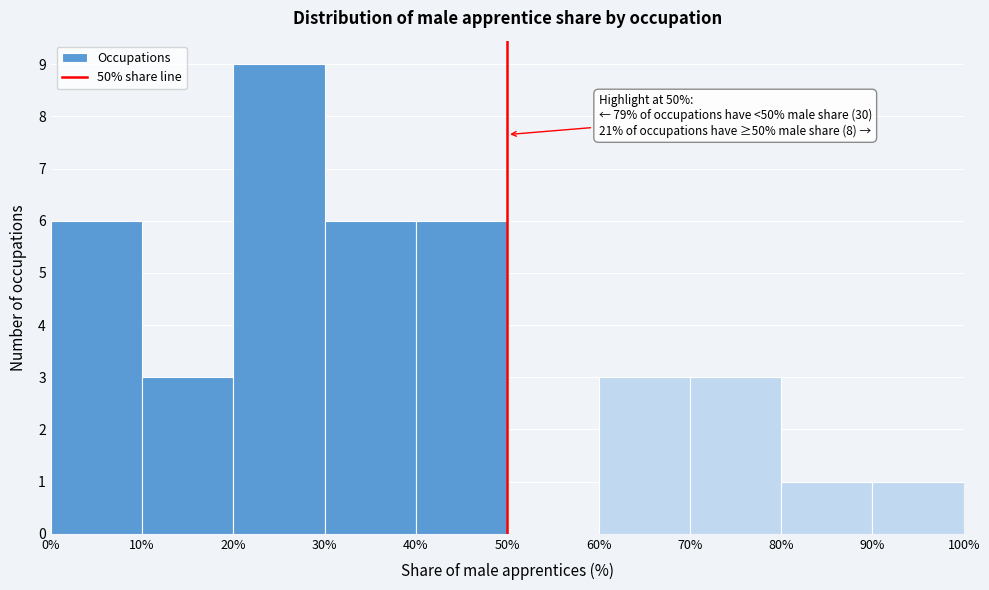

Which range on the x-axis has the tallest bar?

20% to 30%